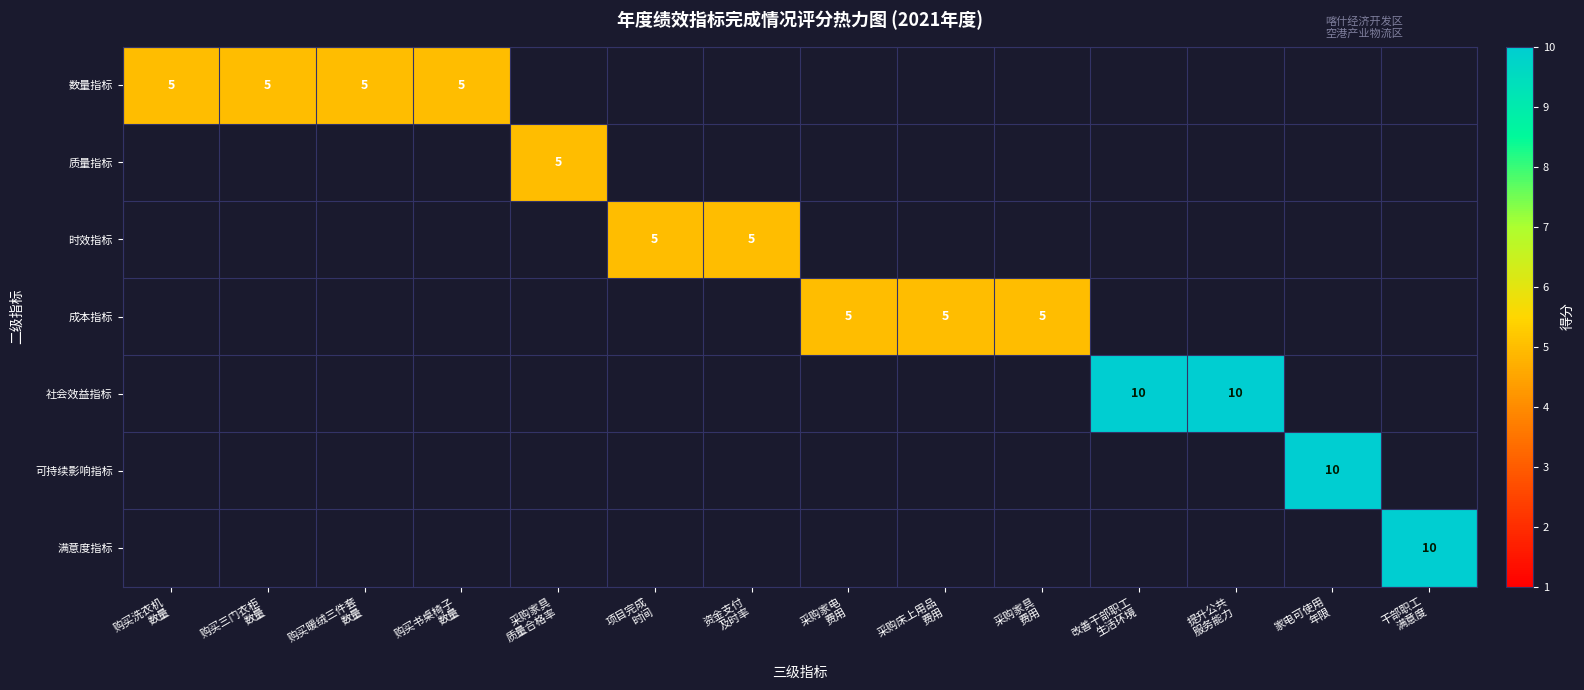

At how many categories does at least one series exceed 5?

4